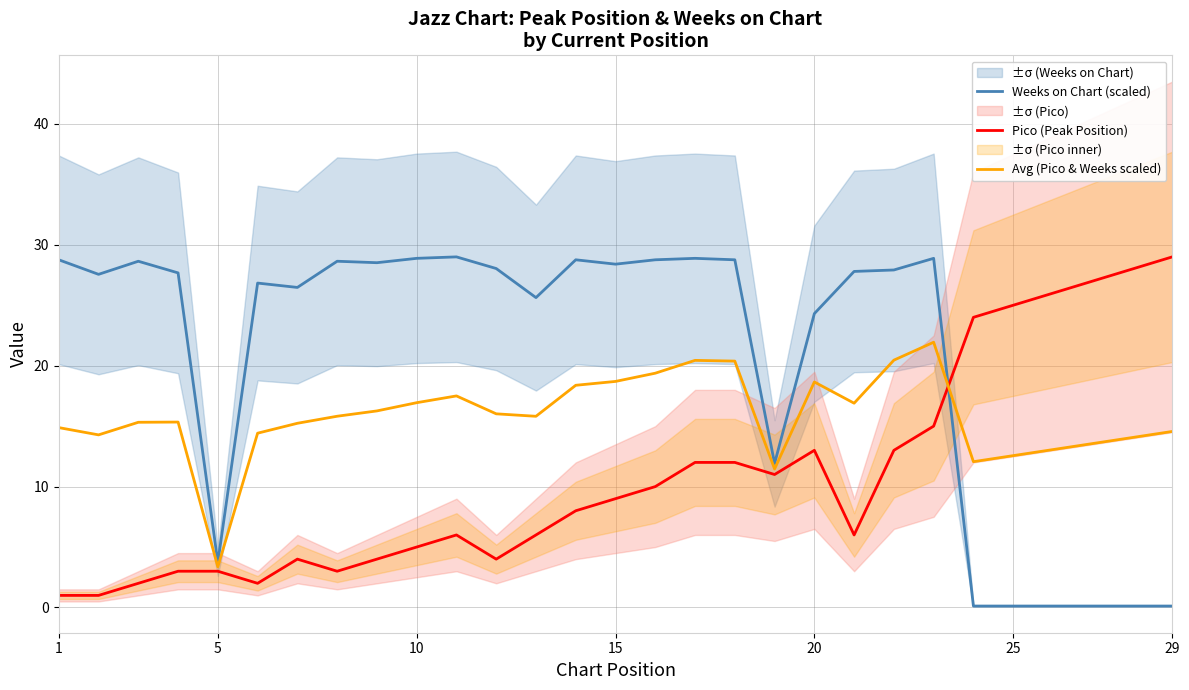

The Pico (Peak Position) series shows 5.0 at 10. True or false?

True